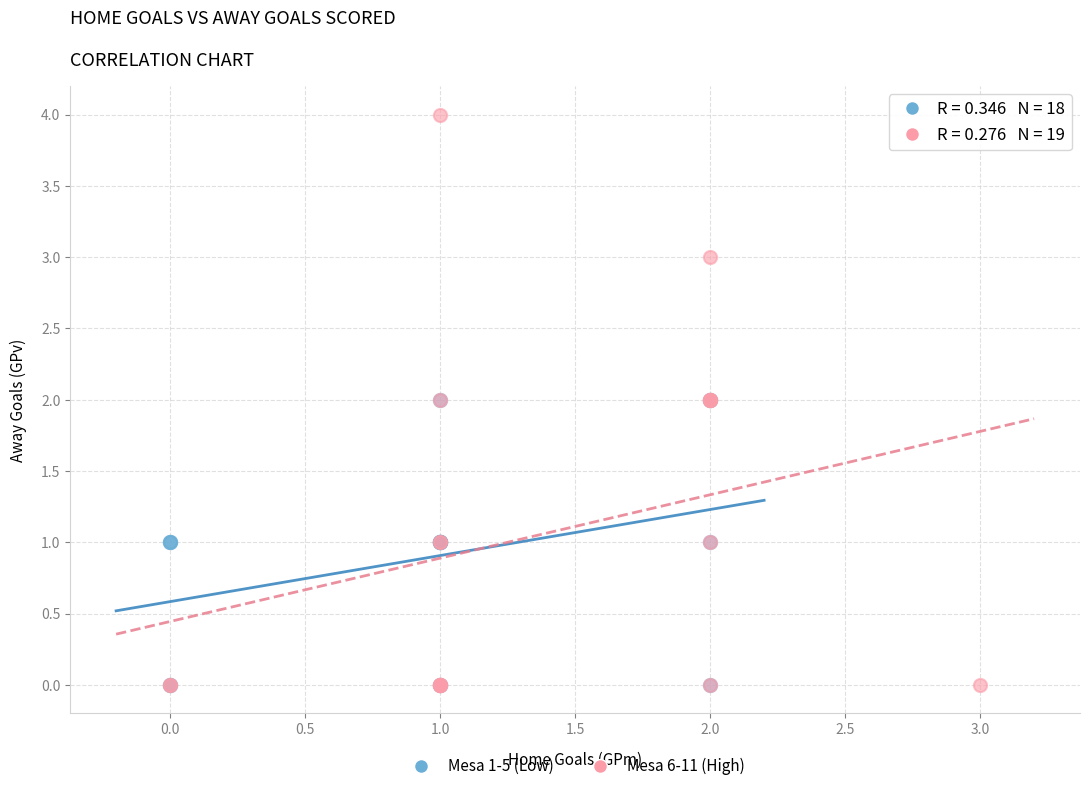

Which series has the largest Y range (max minus min)?

Mesa 6-11 (High)